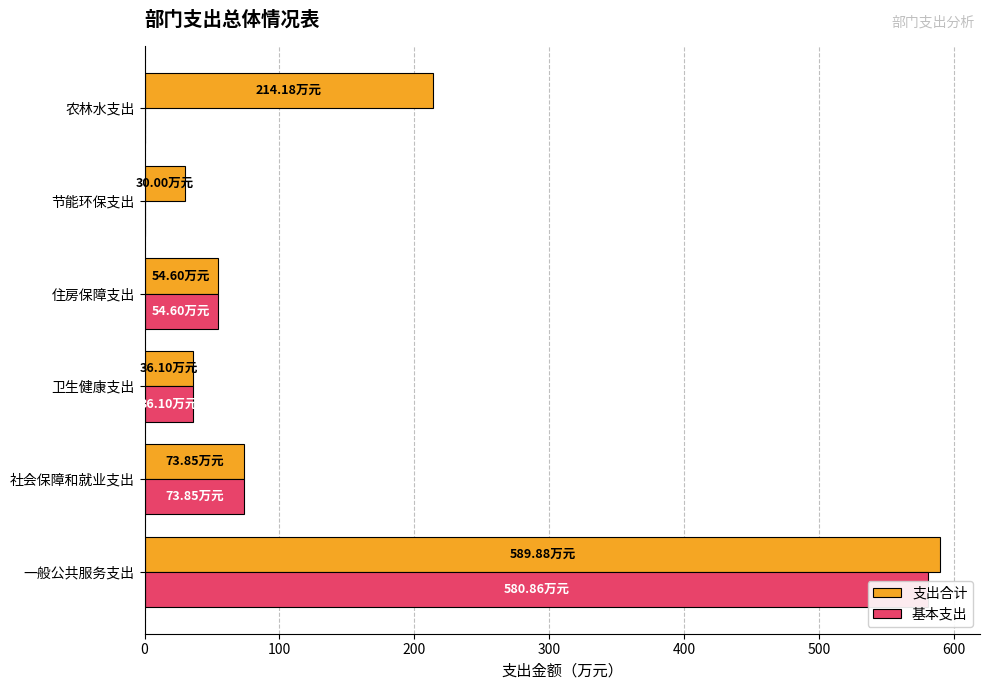

How many bars are there in total?

12